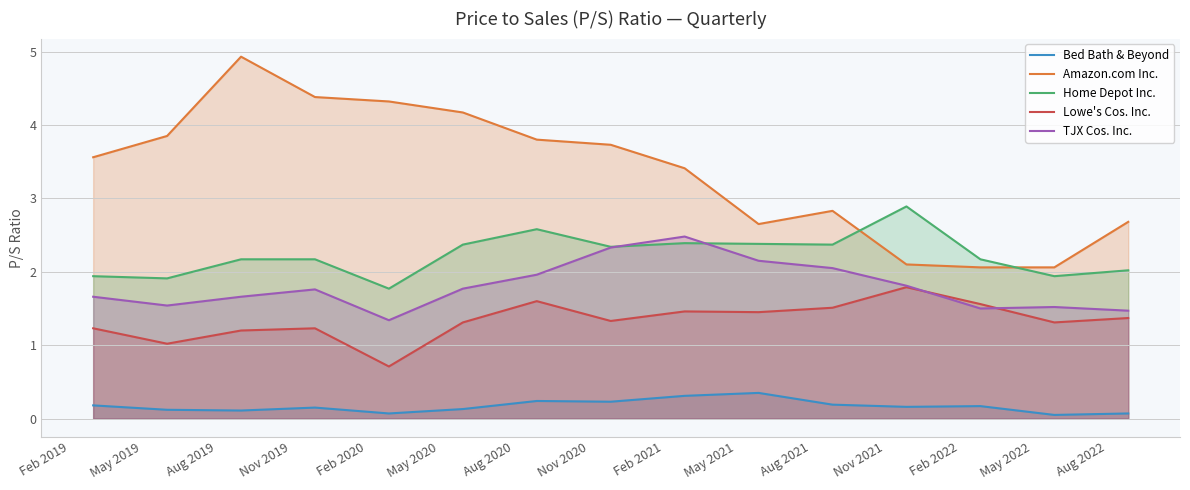

True or false: Home Depot Inc. and Lowe's Cos. Inc. intersect in this chart.

False